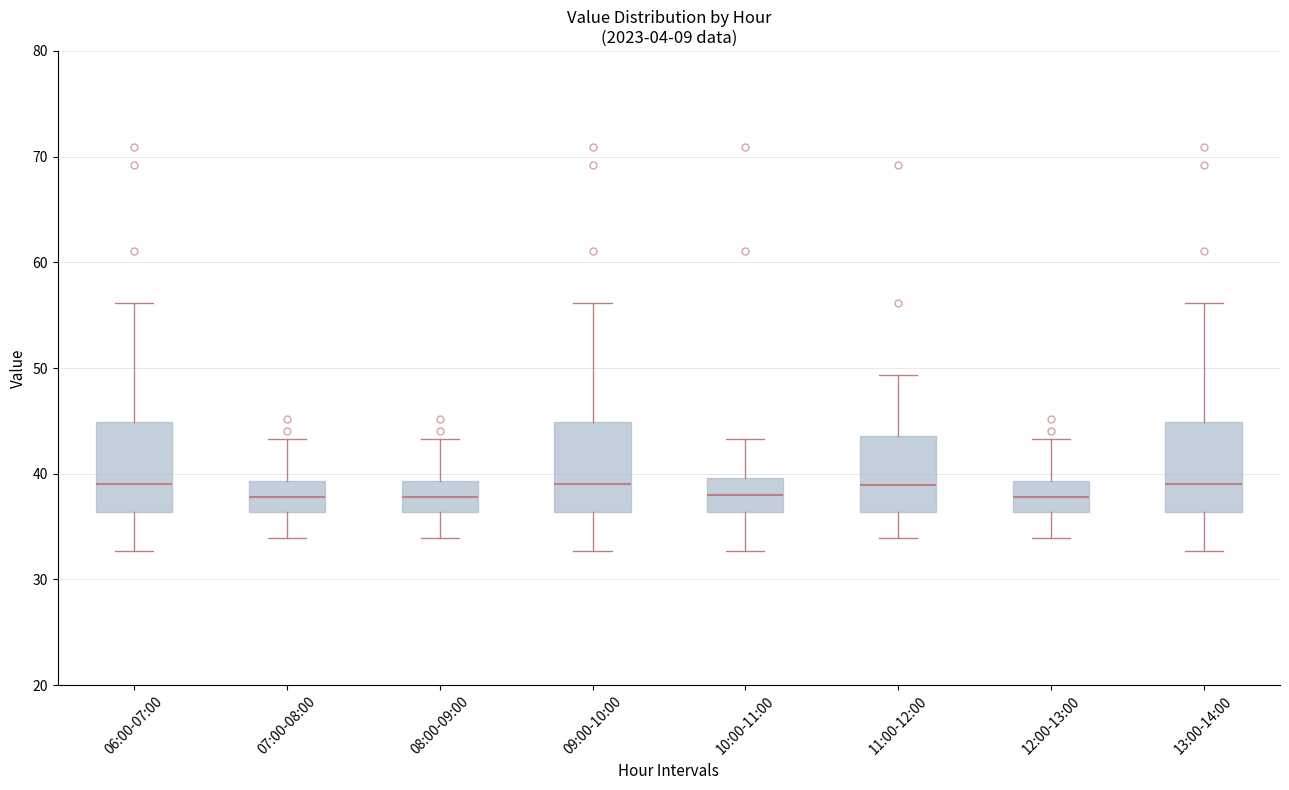

Reading left to right, transcribe this box plot: for each box, give where its median line is, the range the box spans, and where its two whiskers end, as read against the y-axis. The values are not printed on the chart, so give them approximately, as read against the axis.

06:00-07:00: median 39, box 36 to 45, whiskers 33 to 56
07:00-08:00: median 38, box 36 to 39, whiskers 34 to 43
08:00-09:00: median 38, box 36 to 39, whiskers 34 to 43
09:00-10:00: median 39, box 36 to 45, whiskers 33 to 56
10:00-11:00: median 38, box 36 to 40, whiskers 33 to 43
11:00-12:00: median 39, box 36 to 44, whiskers 34 to 49
12:00-13:00: median 38, box 36 to 39, whiskers 34 to 43
13:00-14:00: median 39, box 36 to 45, whiskers 33 to 56